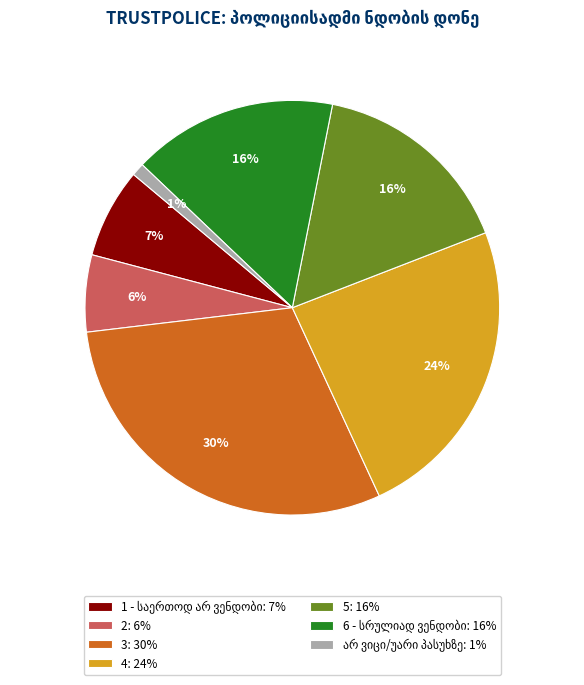

Is 5 the majority of the pie?

No